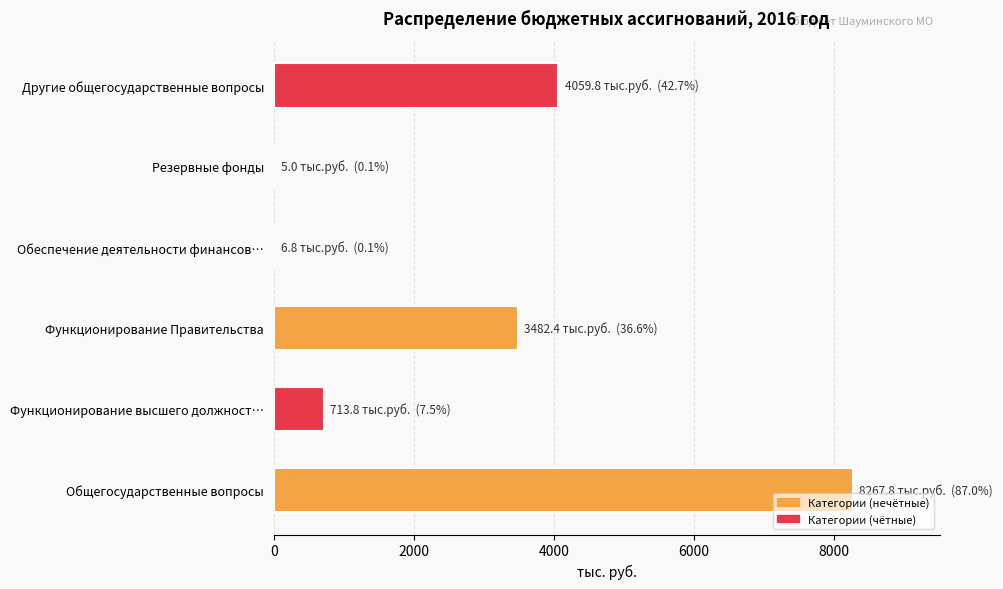

Are the bars grouped side by side (vs. stacked)?

No